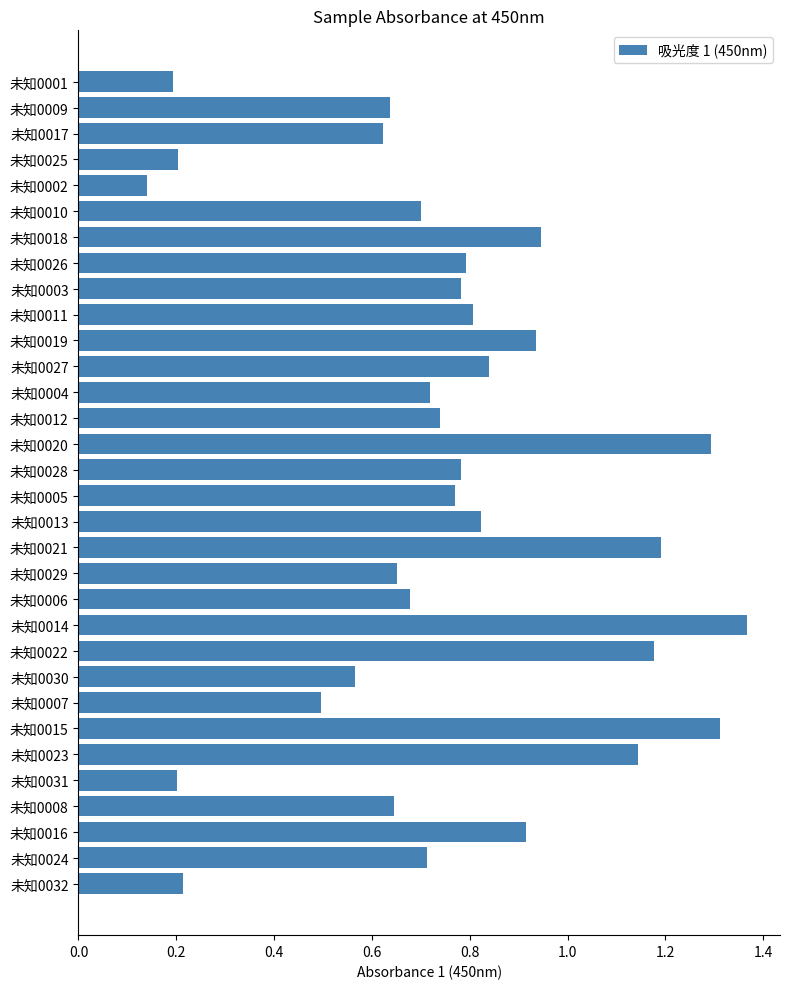

Are the bars grouped side by side (vs. stacked)?

No